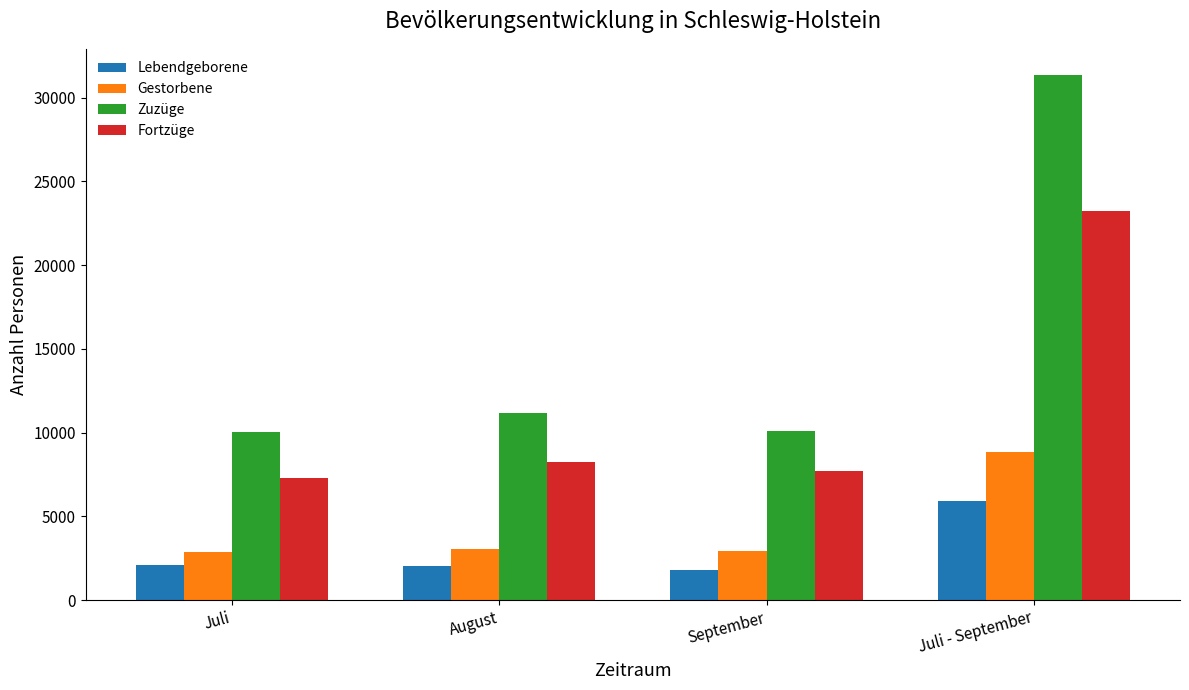

What is the difference between the highest and lowest values at September?

8318